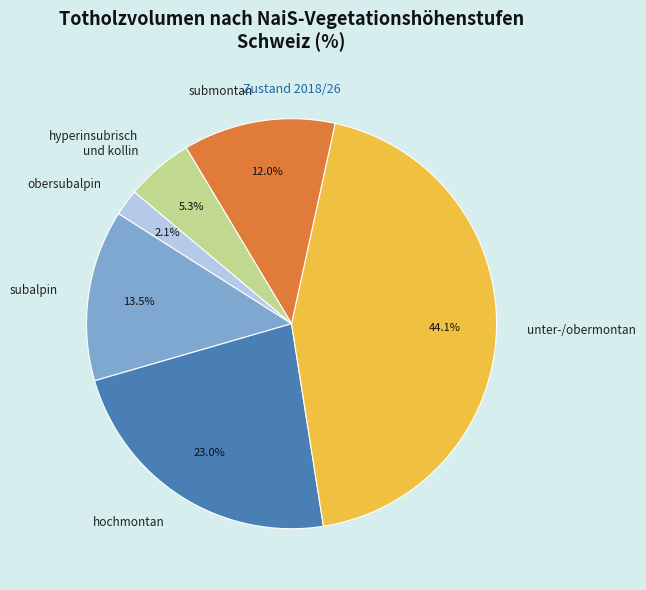

Is there a majority slice in this chart?

No